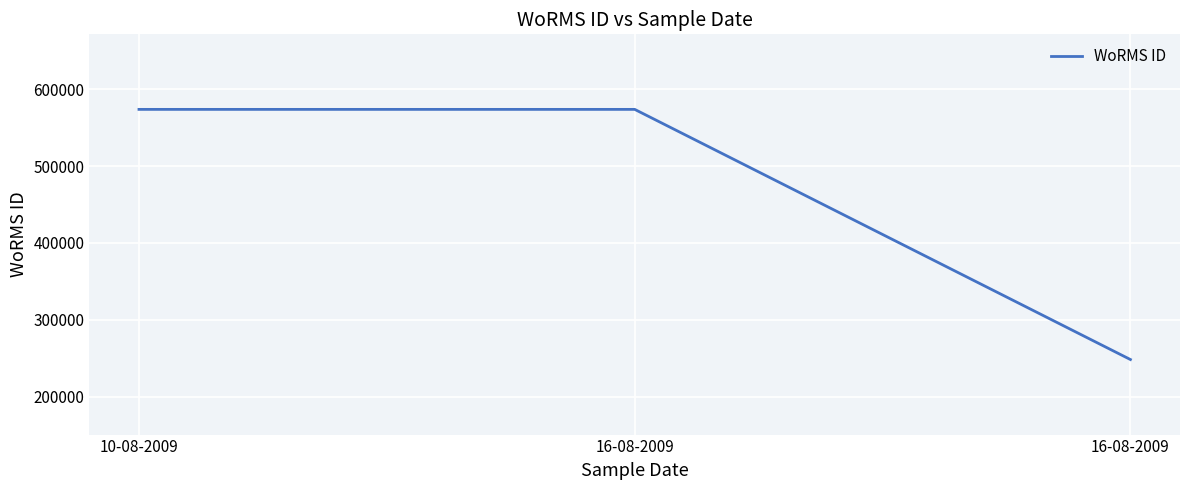

Does the chart have visible grid lines?

Yes